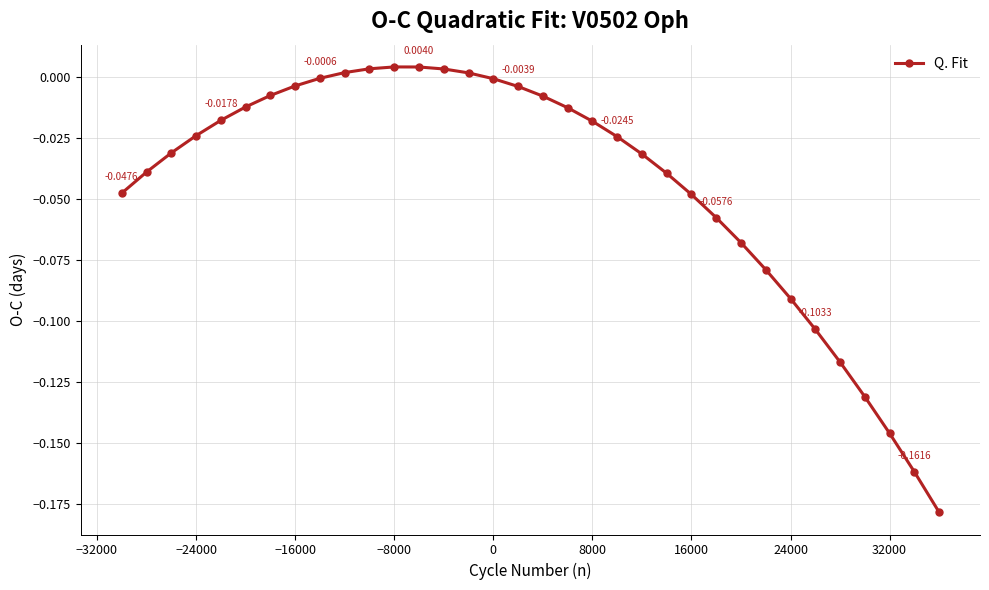

What is the sum of all values?

-1.5